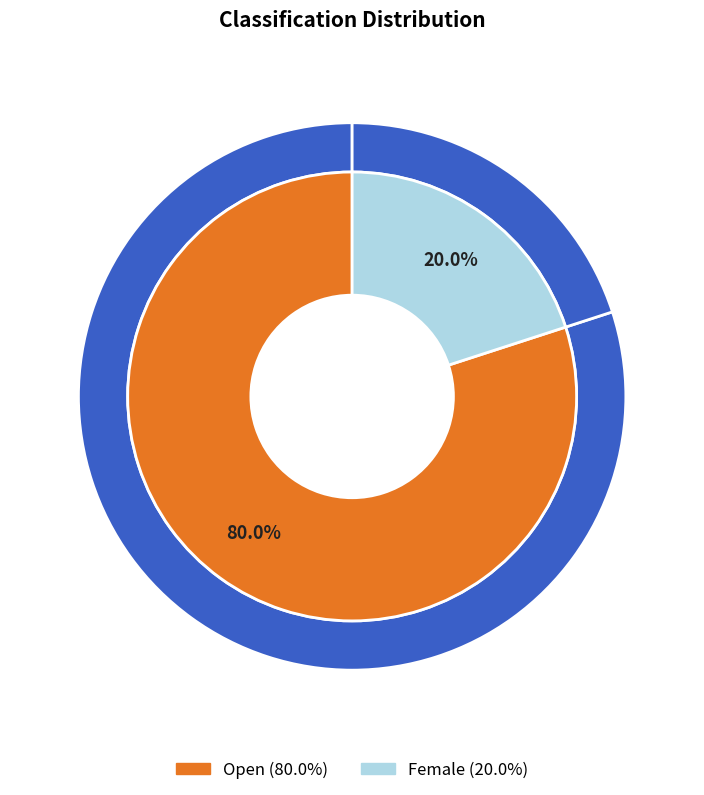

What is the smallest slice in the pie chart?

Female